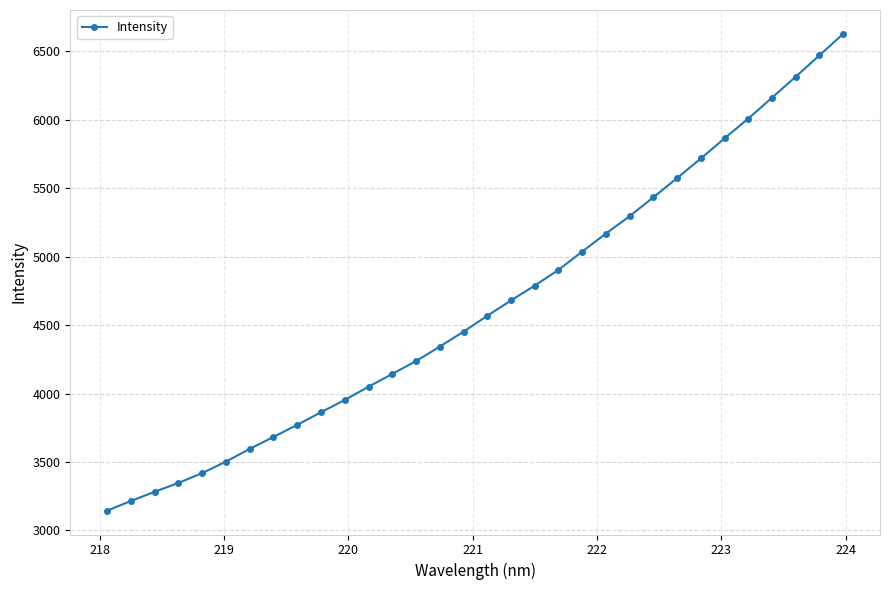

What is the average value?

4644.6